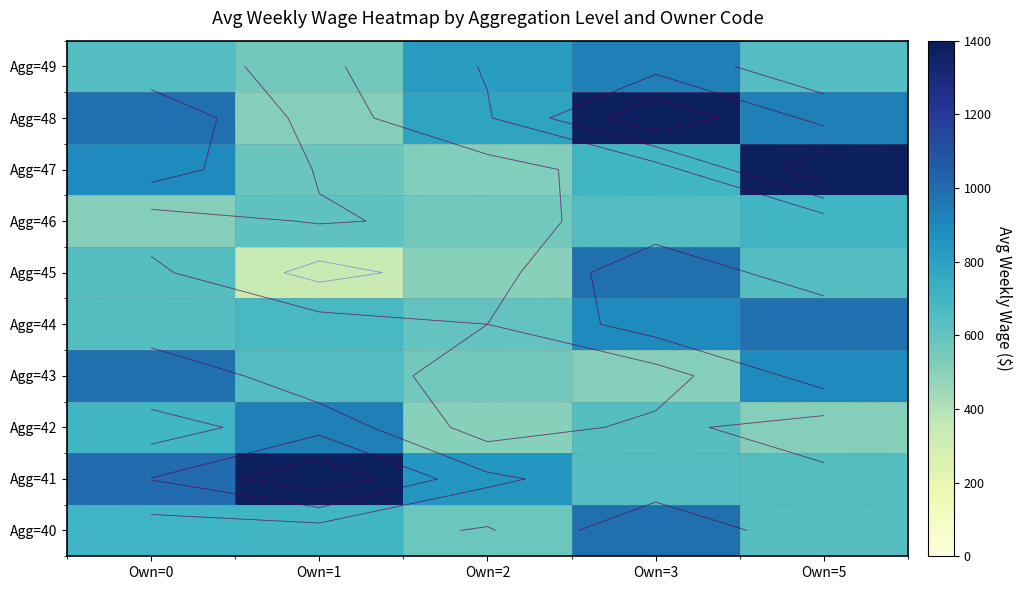

What is the sum of the Agg=43 values at Own=2 and Own=3?

1073